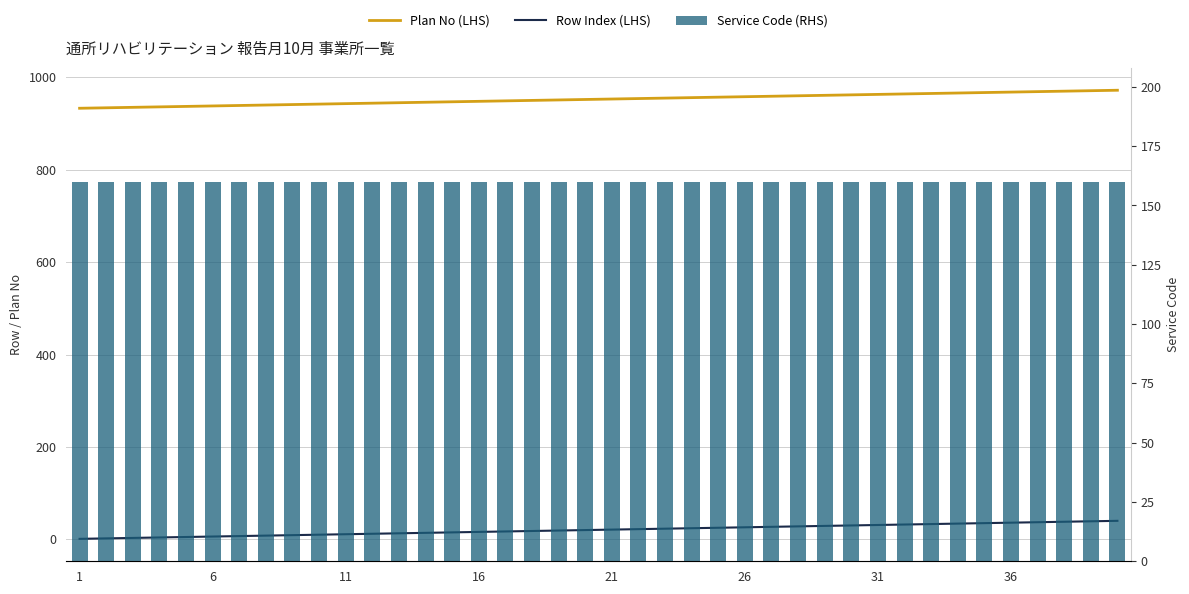

Reading right to left, transcribe all the data shown in this chart.

Plan No (LHS): 972	971	970	969	968	967	966	965	964	963	962	961	960	959	958	957	956	955	954	953	952	951	950	949	948	947	946	945	944	943	942	941	940	939	938	937	936	935	934	933
Row Index (LHS): 40	39	38	37	36	35	34	33	32	31	30	29	28	27	26	25	24	23	22	21	20	19	18	17	16	15	14	13	12	11	10	9	8	7	6	5	4	3	2	1
Service Code (RHS): 160	160	160	160	160	160	160	160	160	160	160	160	160	160	160	160	160	160	160	160	160	160	160	160	160	160	160	160	160	160	160	160	160	160	160	160	160	160	160	160